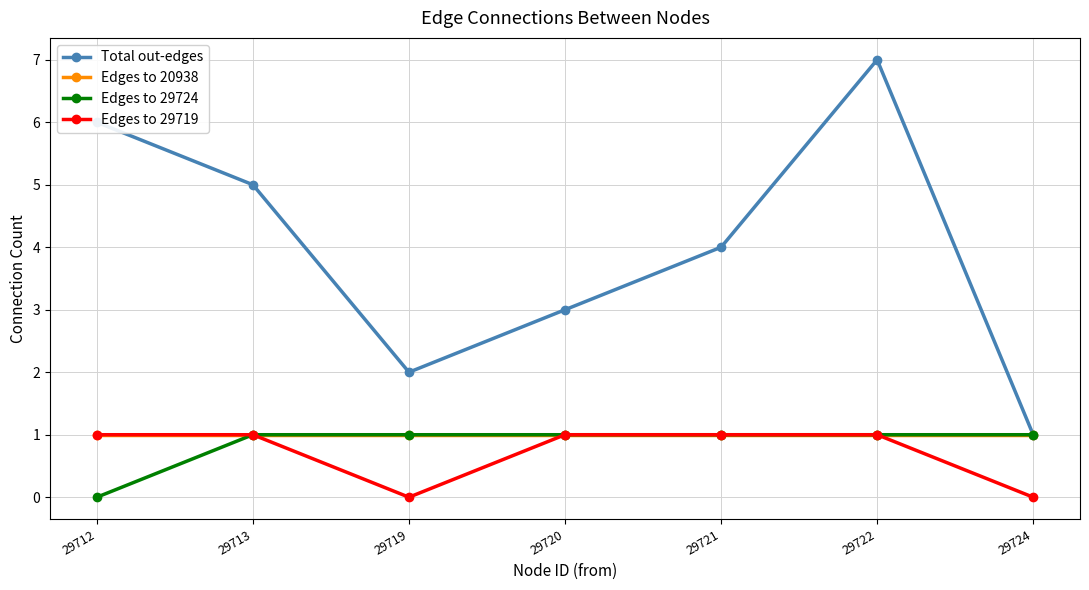

What is the greatest value displayed?

7